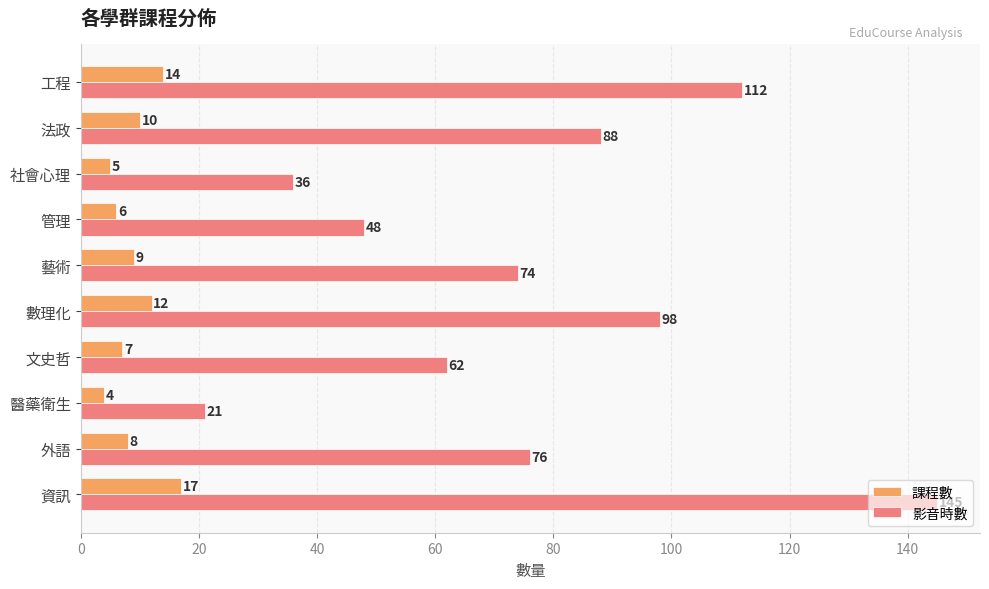

What is the minimum value for 影音時數?

21